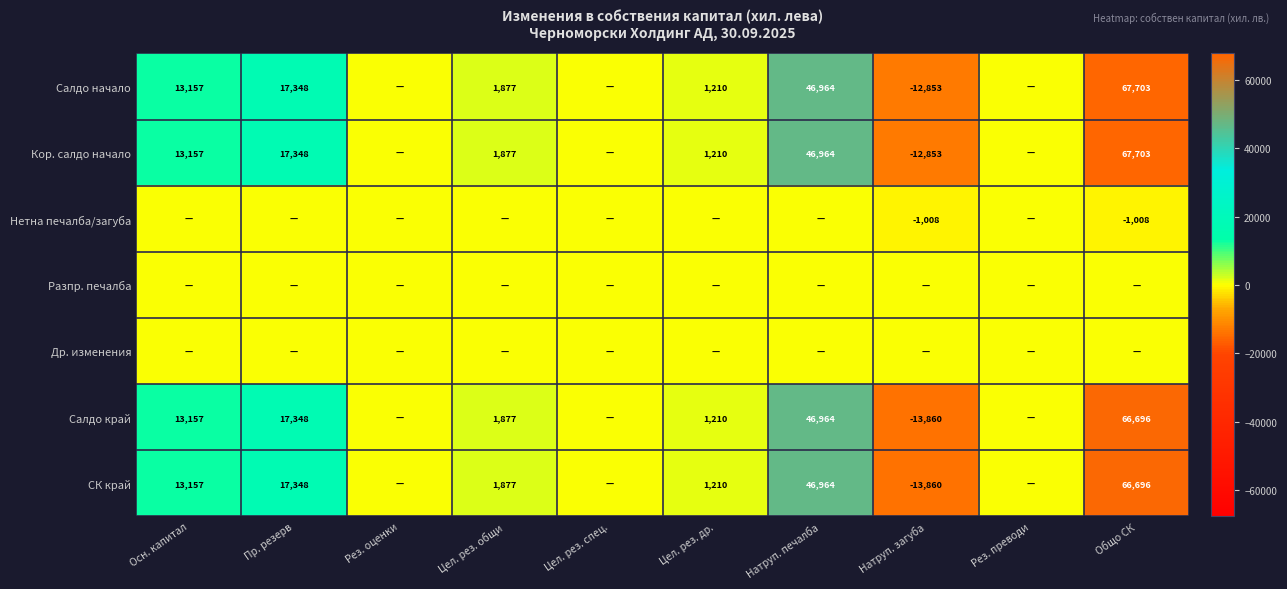

At how many categories does at least one series exceed 12615?

4